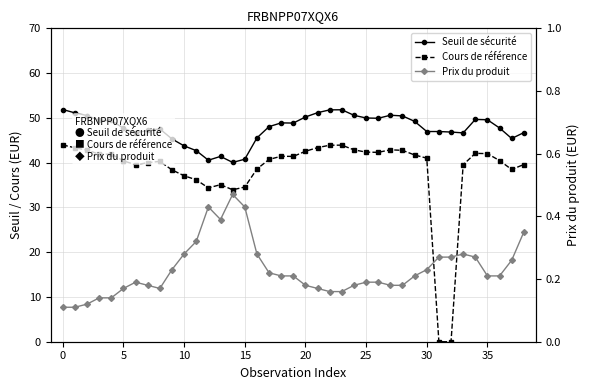

The Cours de référence series shows 67.1 at 27. True or false?

False